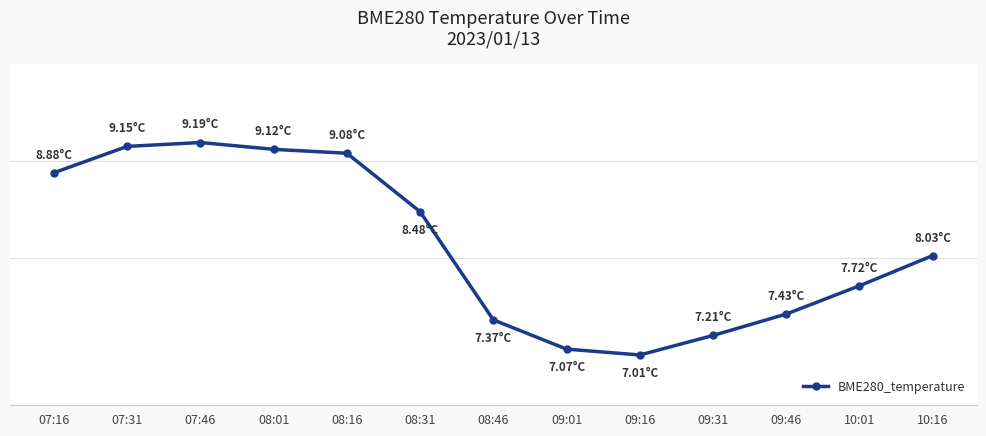

The chart shows a value of 7.4 at 08:46. True or false?

True